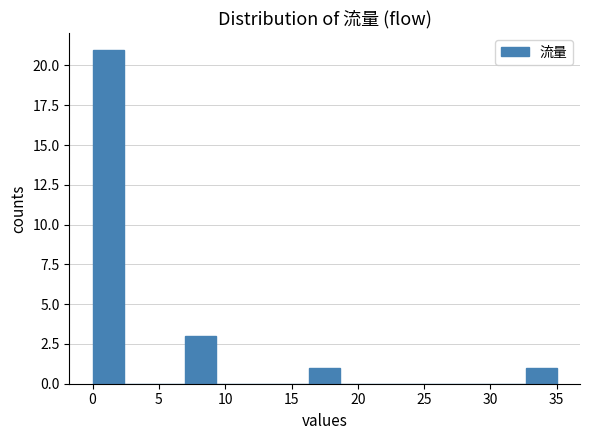

Reading left to right, transcribe this chart: for each bar, give the range it covers on the x-axis and its height. Neither the bar edges nor the heights are printed on the chart, so give them approximately, as read against the axes.

0.0 to 2.5: 21
2.5 to 4.5: 0
4.5 to 7.0: 0
7.0 to 9.5: 3
9.5 to 11.5: 0
11.5 to 14.0: 0
14.0 to 16.5: 0
16.5 to 18.5: 1
18.5 to 21.0: 0
21.0 to 23.5: 0
23.5 to 25.5: 0
25.5 to 28.0: 0
28.0 to 30.5: 0
30.5 to 32.5: 0
32.5 to 35.0: 1